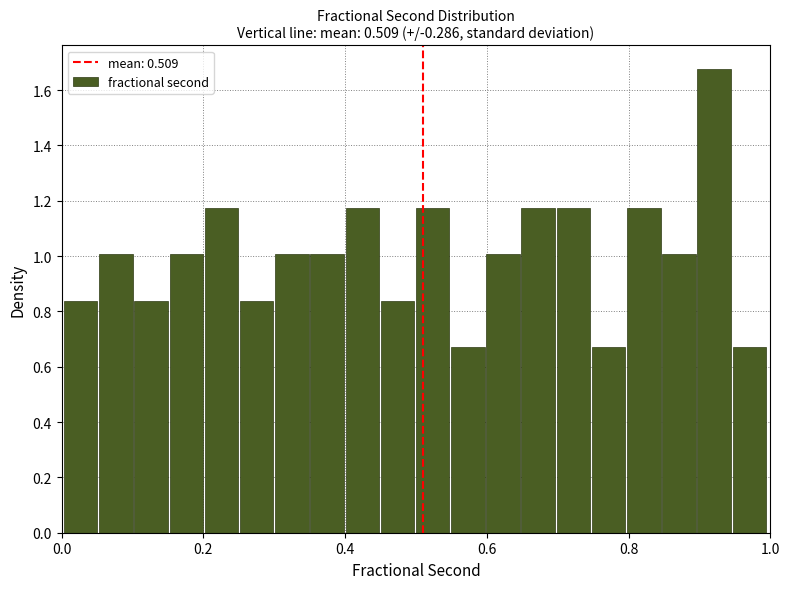

Read against the x-axis, roughly where is the centre of the tallest bar?

0.92